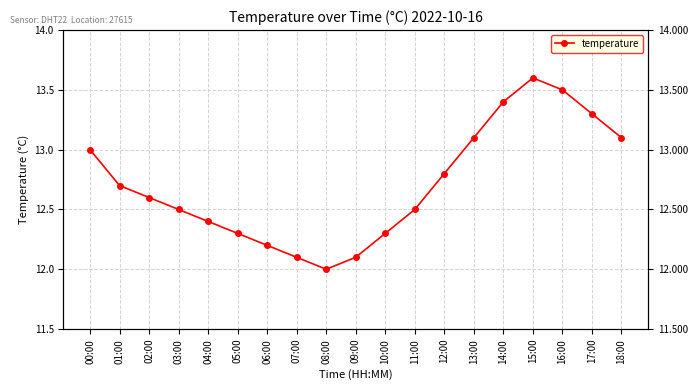

Where is the data nearest to the value 12?

08:00